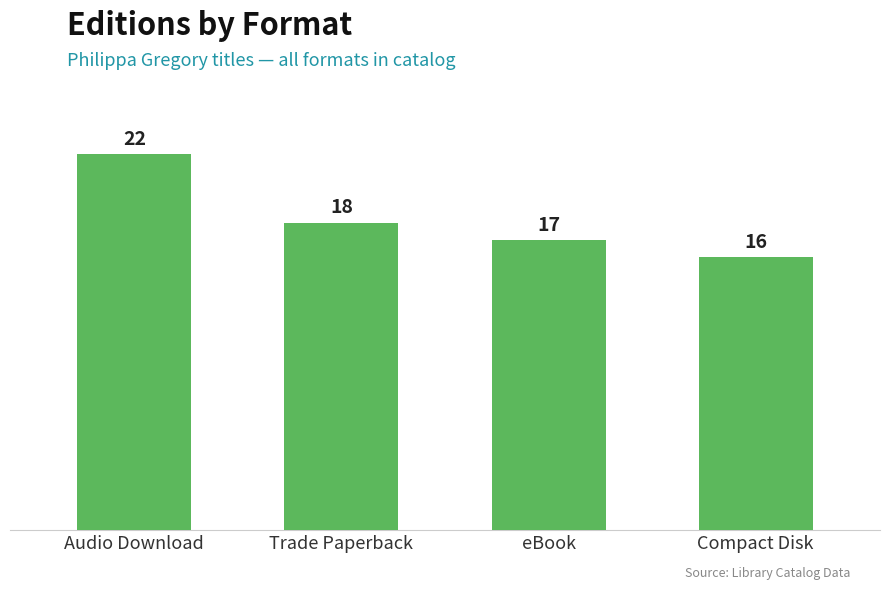

Reading left to right, what are all the values shown in this chart?

22	18	17	16